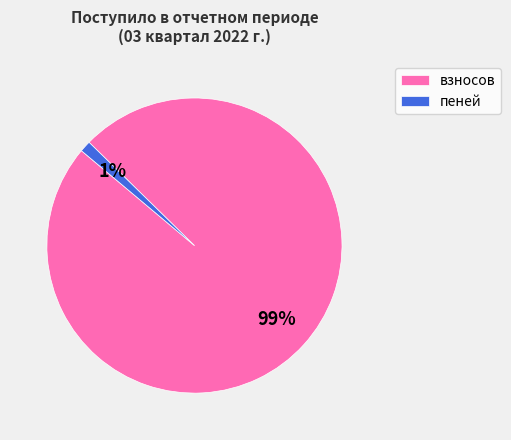

The взносов slice represents 86% of the pie. True or false?

False